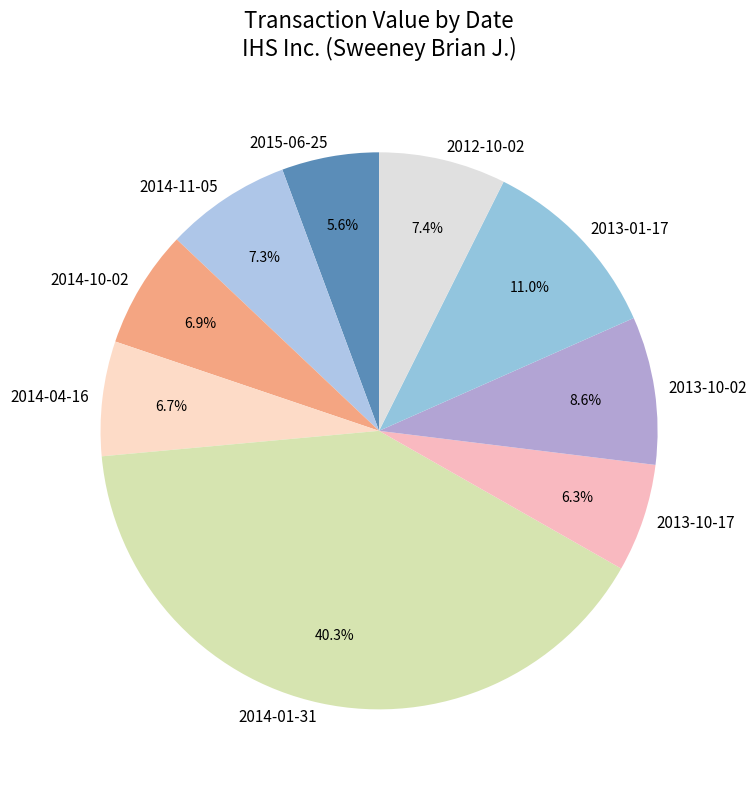

The 2014-04-16 slice represents 7% of the pie. True or false?

True